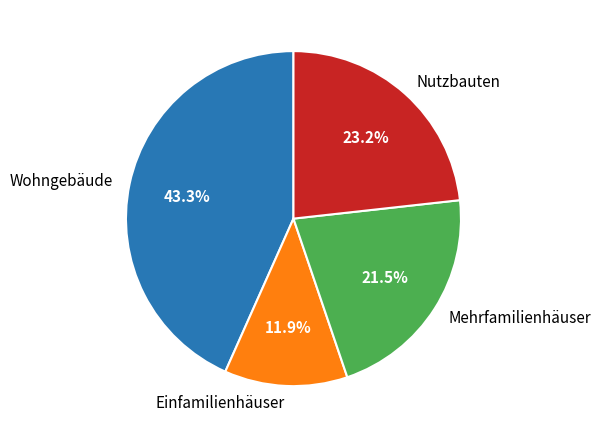

How many segments does this pie chart have?

4